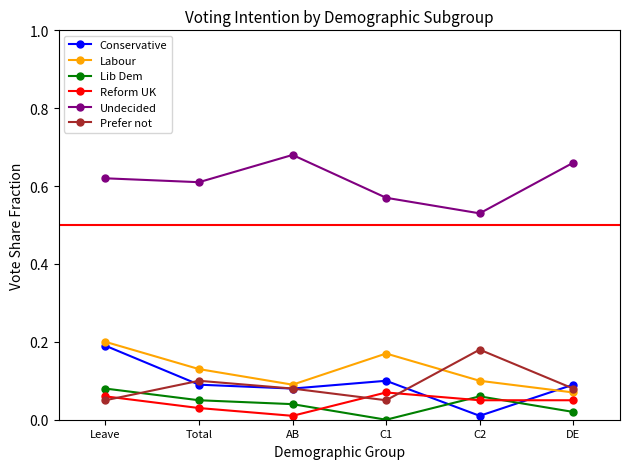

True or false: Undecided and Labour cross at least once.

False